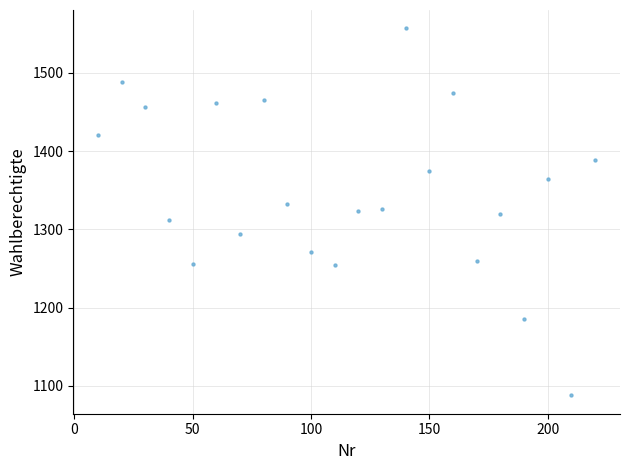

What is the range of X values (max minus min)?

210